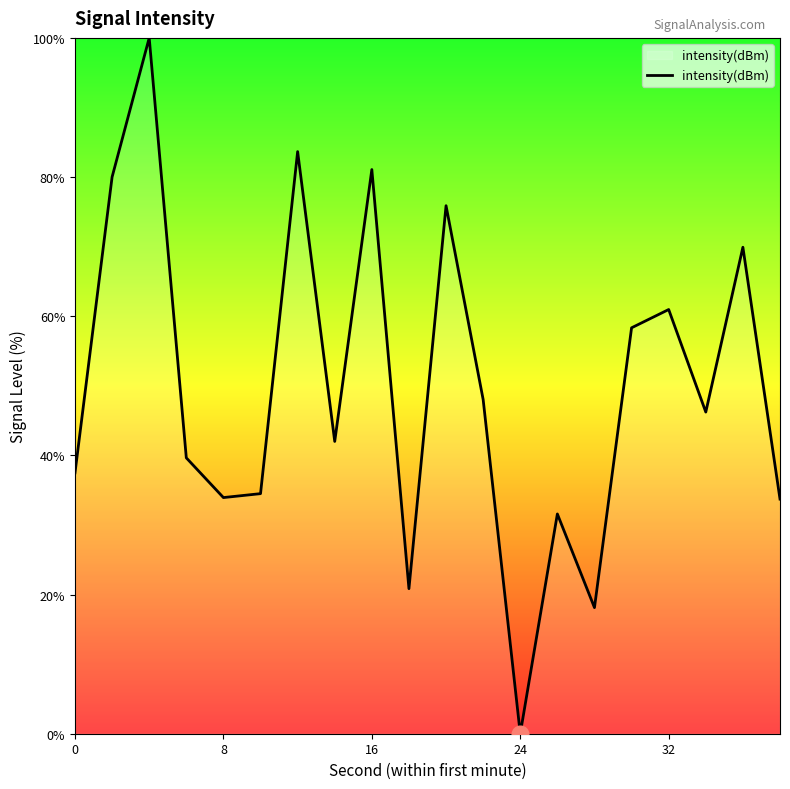

What is the maximum value shown in the chart?

100.0